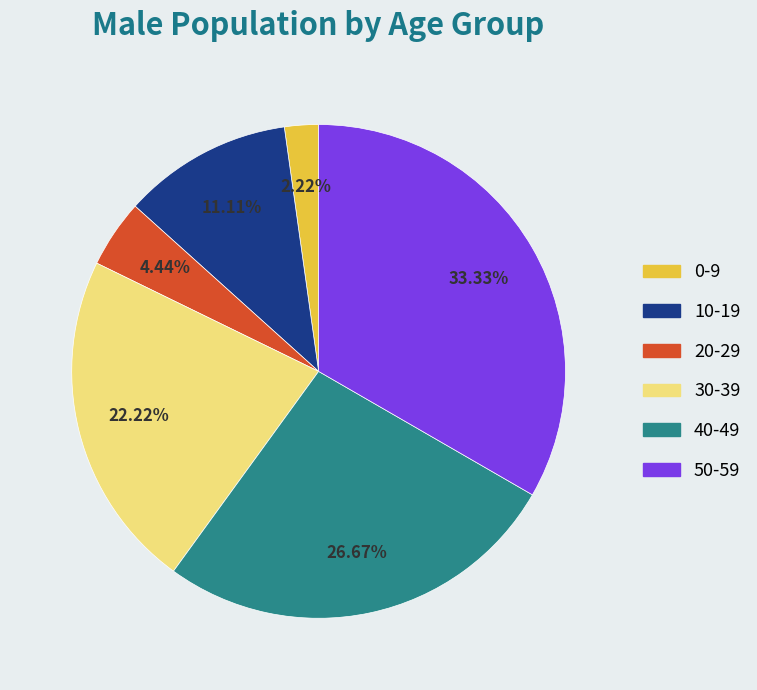

Rank the categories by value from lowest to highest.

0-9, 20-29, 10-19, 30-39, 40-49, 50-59